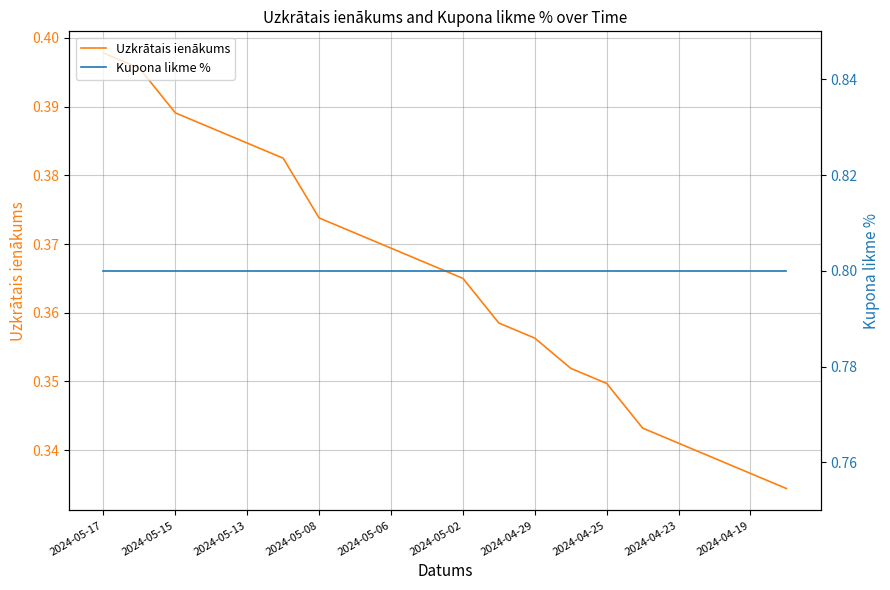

At which category is the sum across all series the highest?

2024-05-17